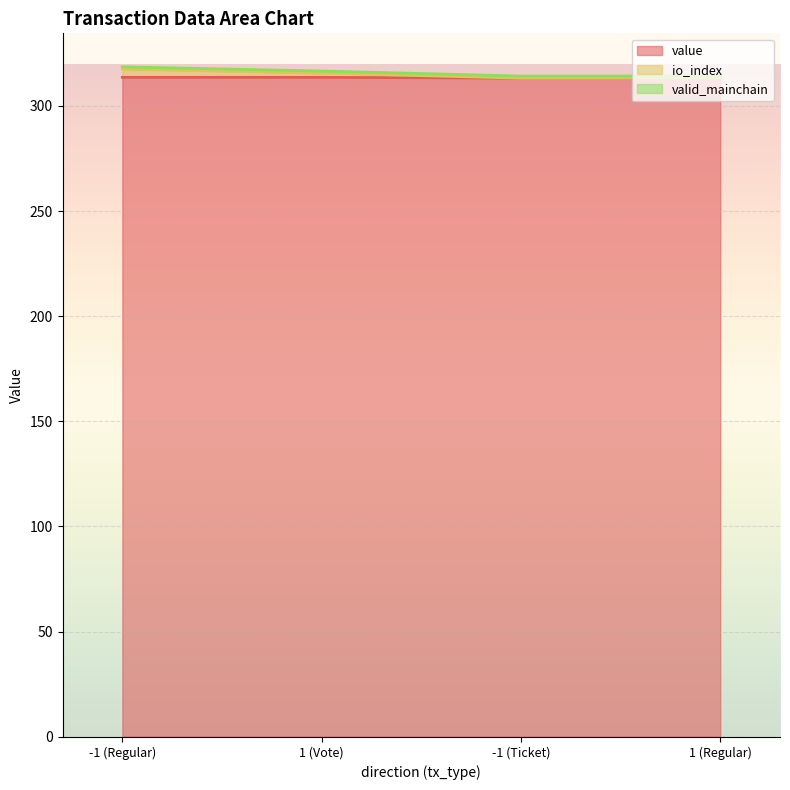

What is the minimum value for value?

313.2